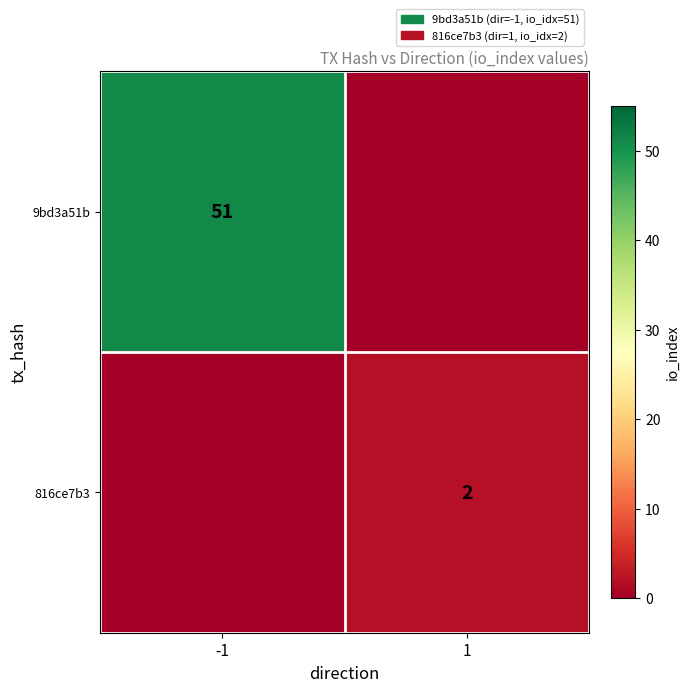

The 816ce7b3 series shows 2 at 1. True or false?

True